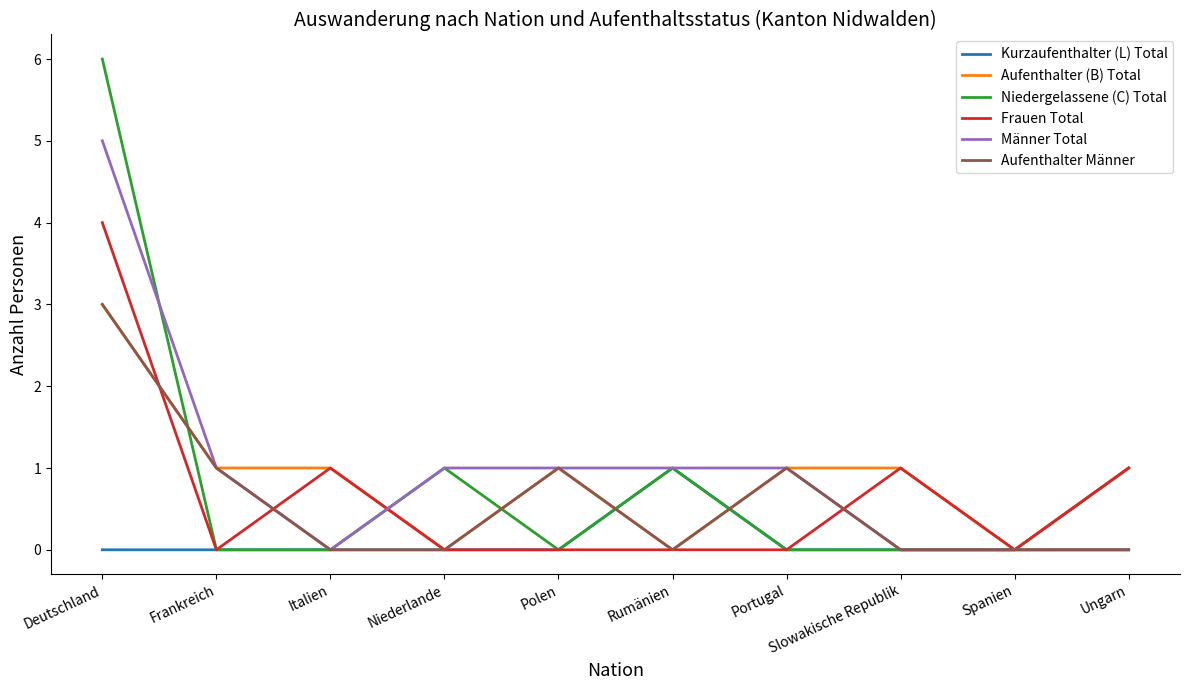

Reading left to right, transcribe all the data shown in this chart.

Kurzaufenthalter (L) Total: Deutschland=0	Frankreich=0	Italien=0	Niederlande=0	Polen=0	Rumänien=1	Portugal=0	Slowakische Republik=0	Spanien=0	Ungarn=1
Aufenthalter (B) Total: Deutschland=3	Frankreich=1	Italien=1	Niederlande=0	Polen=1	Rumänien=0	Portugal=1	Slowakische Republik=1	Spanien=0	Ungarn=1
Niedergelassene (C) Total: Deutschland=6	Frankreich=0	Italien=0	Niederlande=1	Polen=0	Rumänien=1	Portugal=0	Slowakische Republik=0	Spanien=0	Ungarn=0
Frauen Total: Deutschland=4	Frankreich=0	Italien=1	Niederlande=0	Polen=0	Rumänien=0	Portugal=0	Slowakische Republik=1	Spanien=0	Ungarn=1
Männer Total: Deutschland=5	Frankreich=1	Italien=0	Niederlande=1	Polen=1	Rumänien=1	Portugal=1	Slowakische Republik=0	Spanien=0	Ungarn=0
Aufenthalter Männer: Deutschland=3	Frankreich=1	Italien=0	Niederlande=0	Polen=1	Rumänien=0	Portugal=1	Slowakische Republik=0	Spanien=0	Ungarn=0